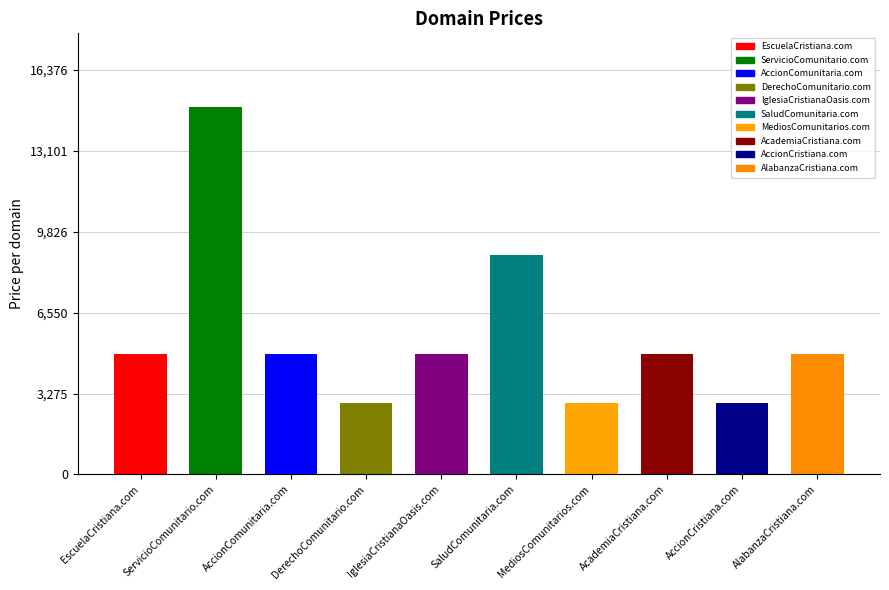

What is the sum of all values?

56880